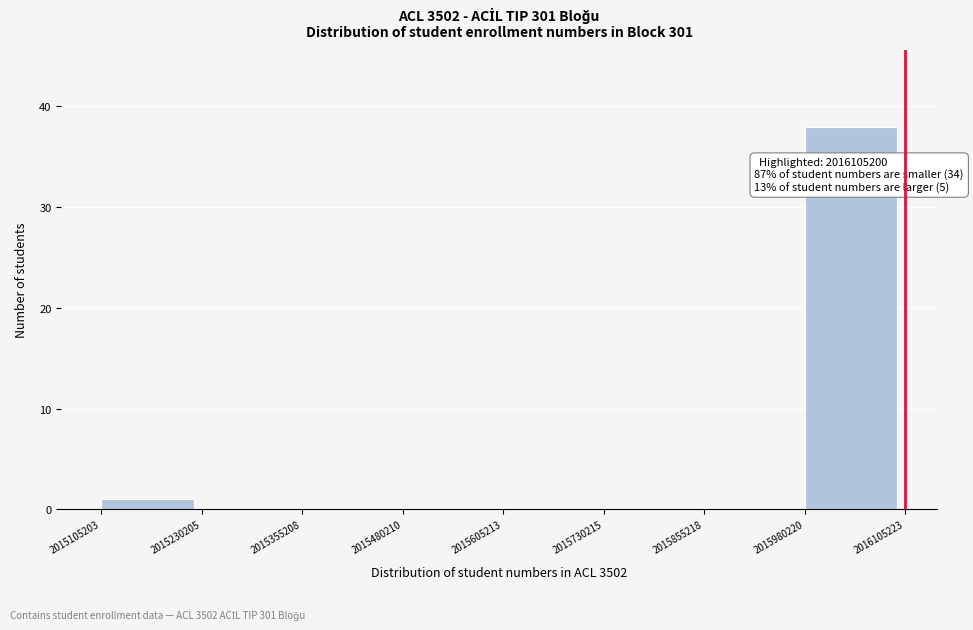

Which range on the x-axis has the tallest bar?

2015980220 to 2016105223